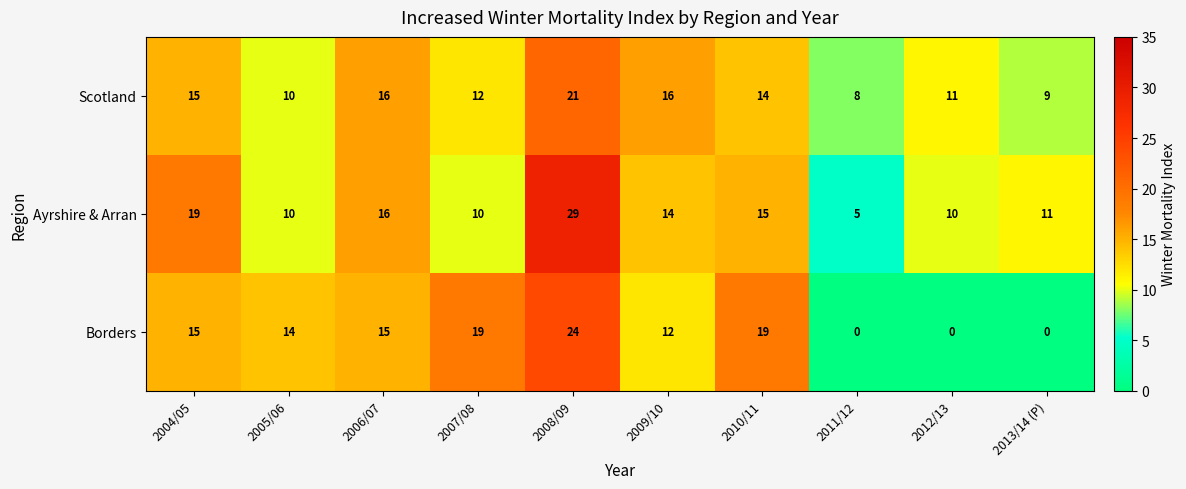

List the series in order of their peak value, lowest first.

Scotland, Borders, Ayrshire & Arran